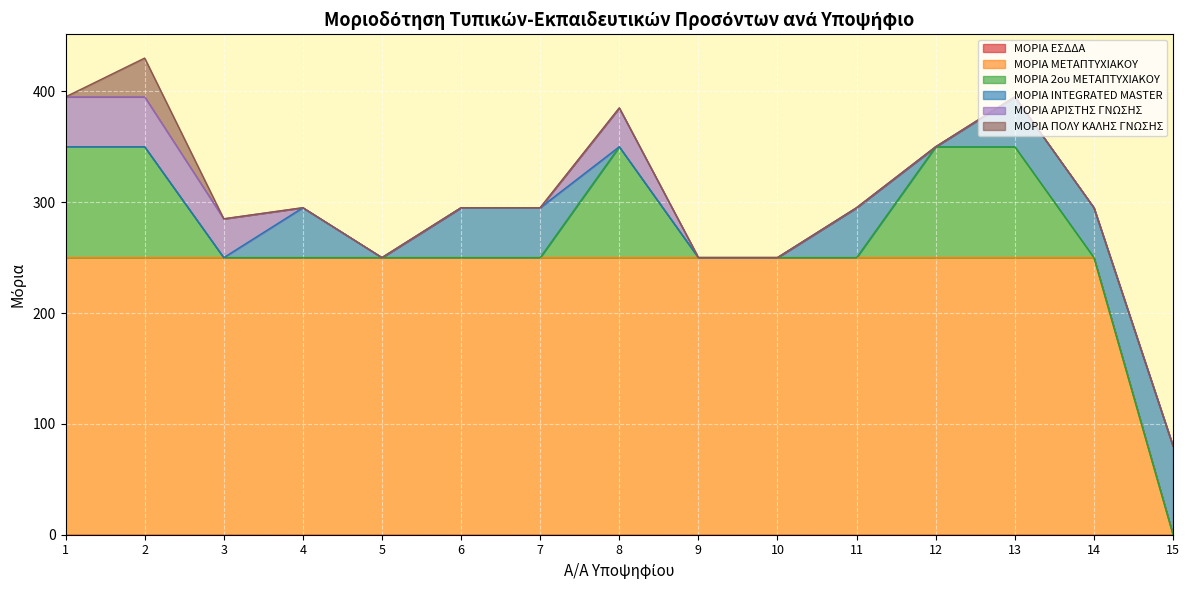

At which category does the chart reach its peak across all series?

1